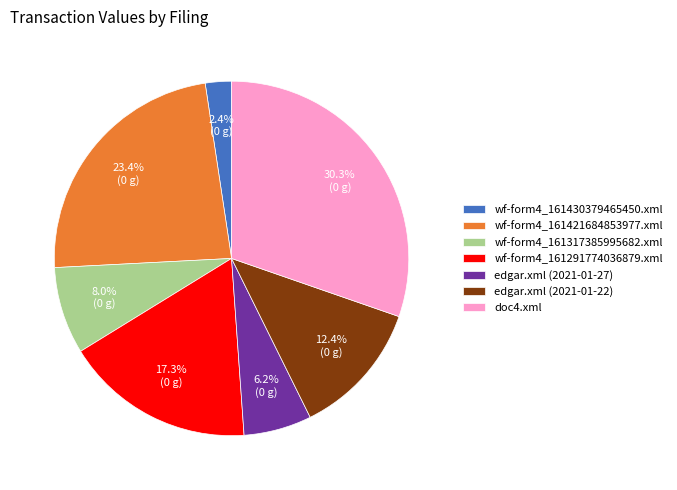

What percentage is the wf-form4_161430379465450.xml slice, to the nearest percent?

2%